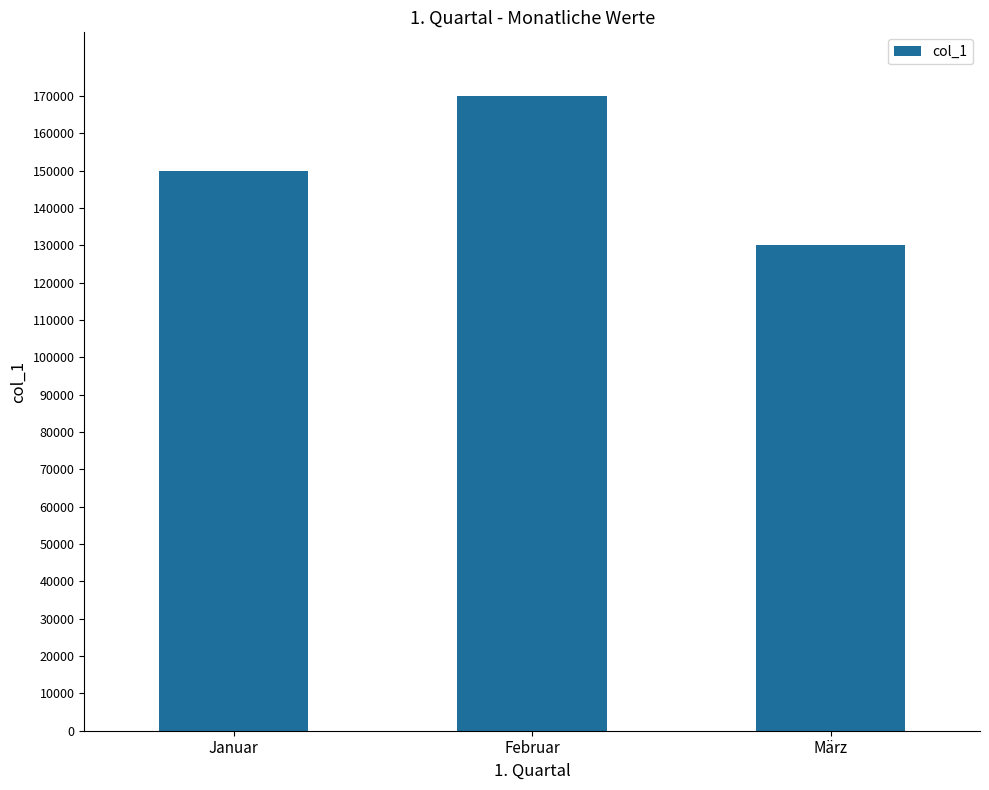

Reading right to left, what are all the values shown in this chart?

130000	170000	150000